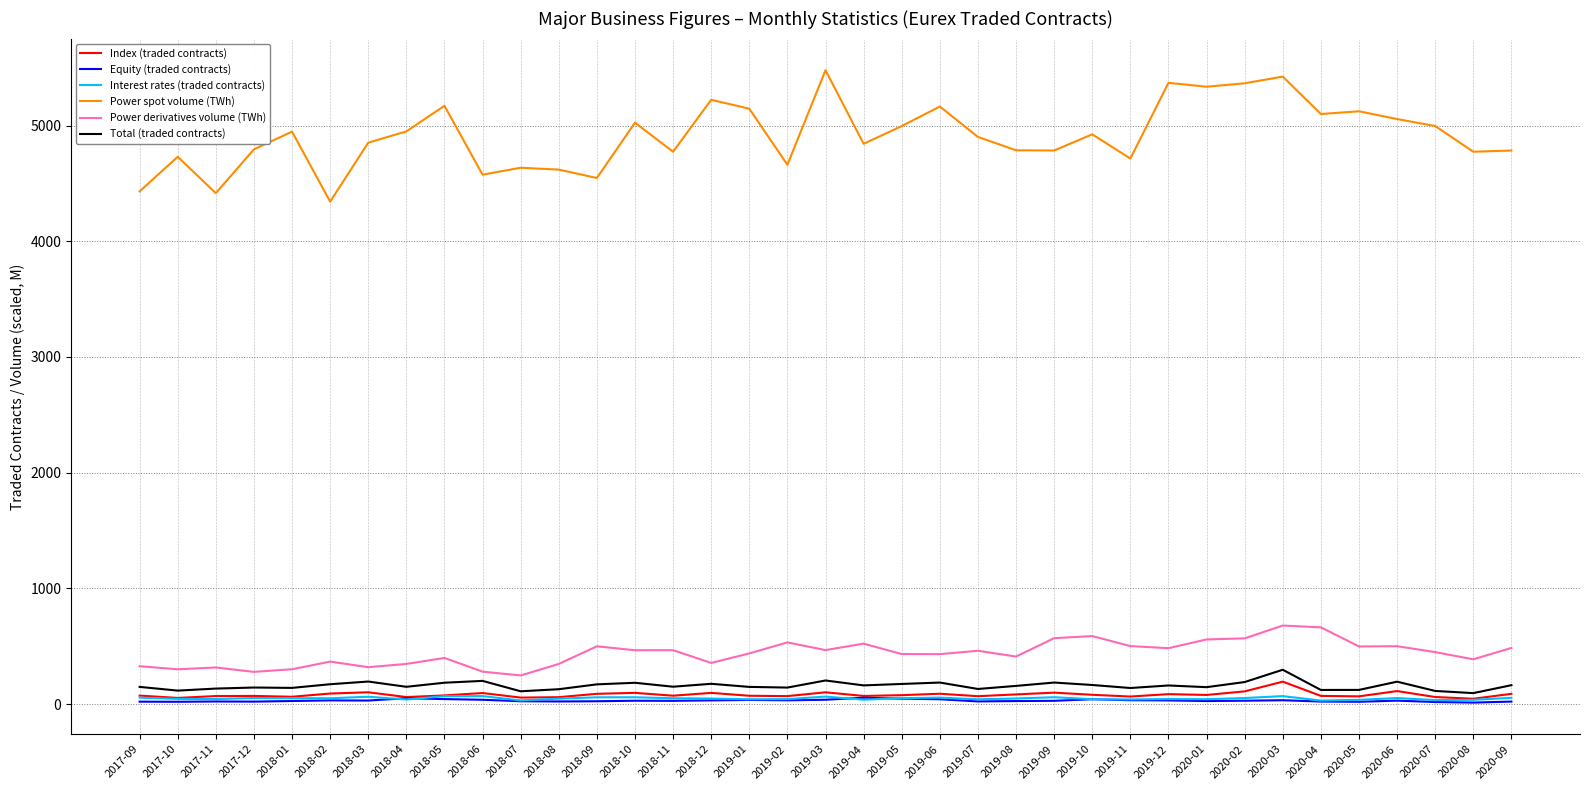

Which series has the widest spread of values?

Power spot volume (TWh)